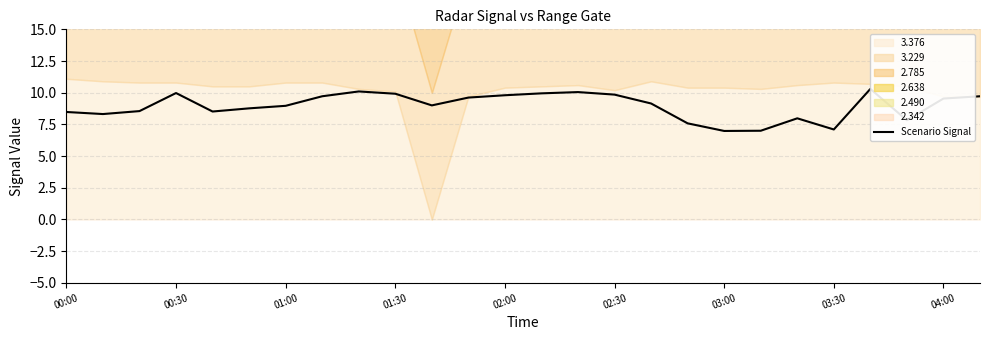

What is the approximate value at 13?

9.9